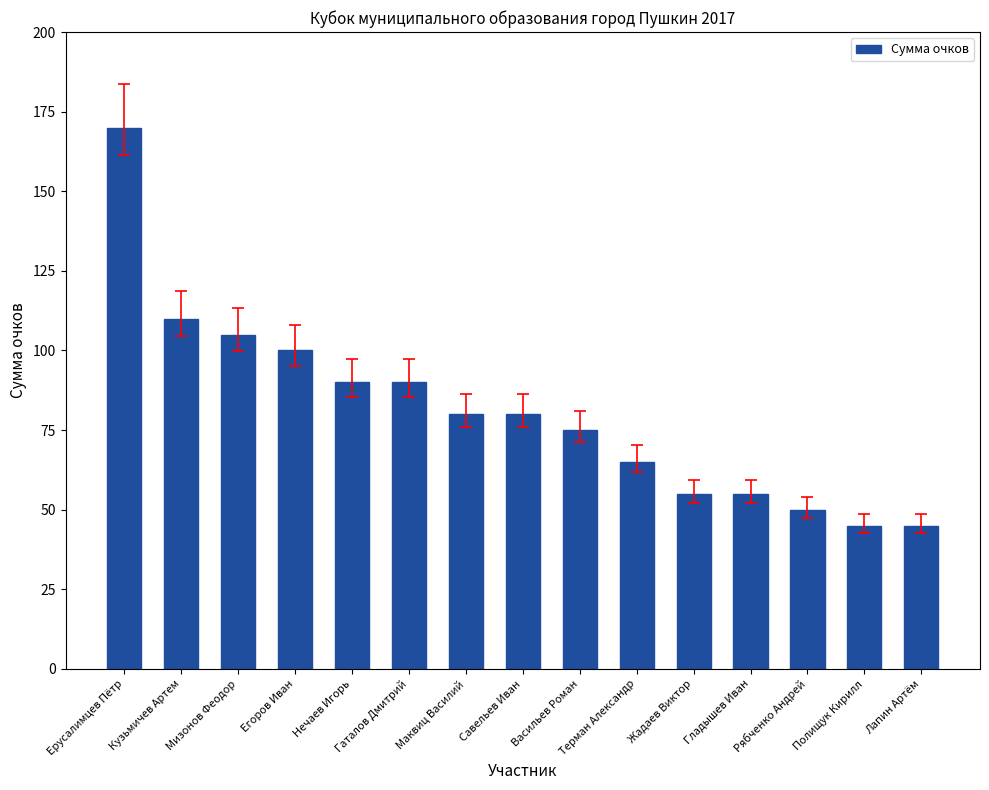

What value does the data have at Егоров Иван, to the nearest 10?

100